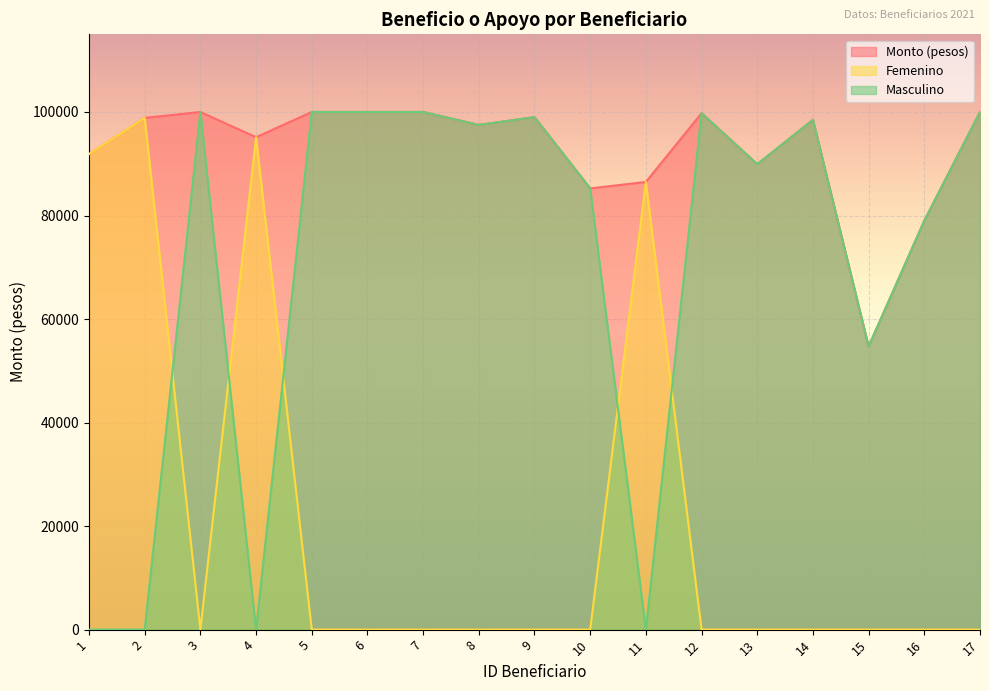

How many lines are shown in the chart?

3